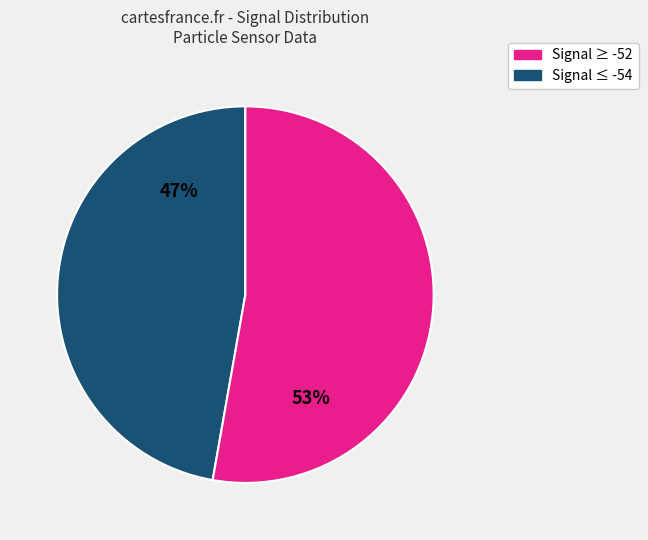

How many segments does this pie chart have?

2